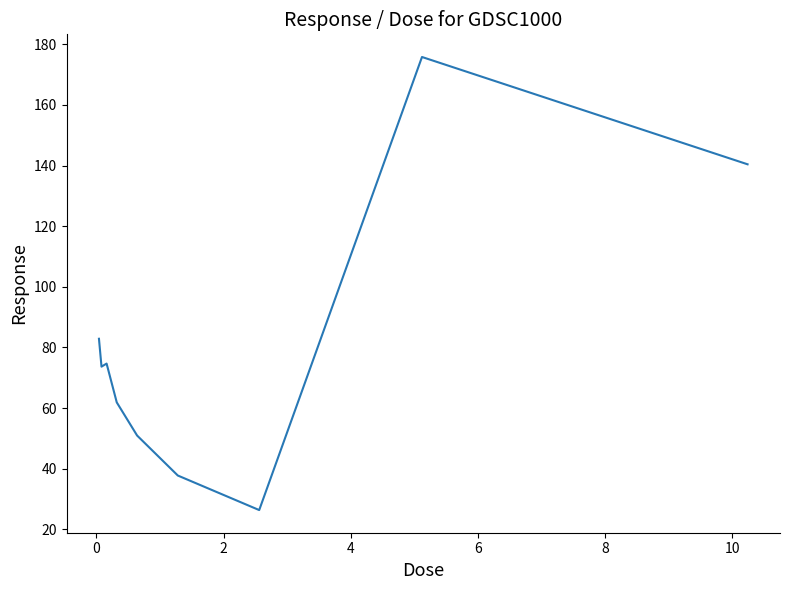

True or false: there are more than 2 points higher than both neighbors.

False